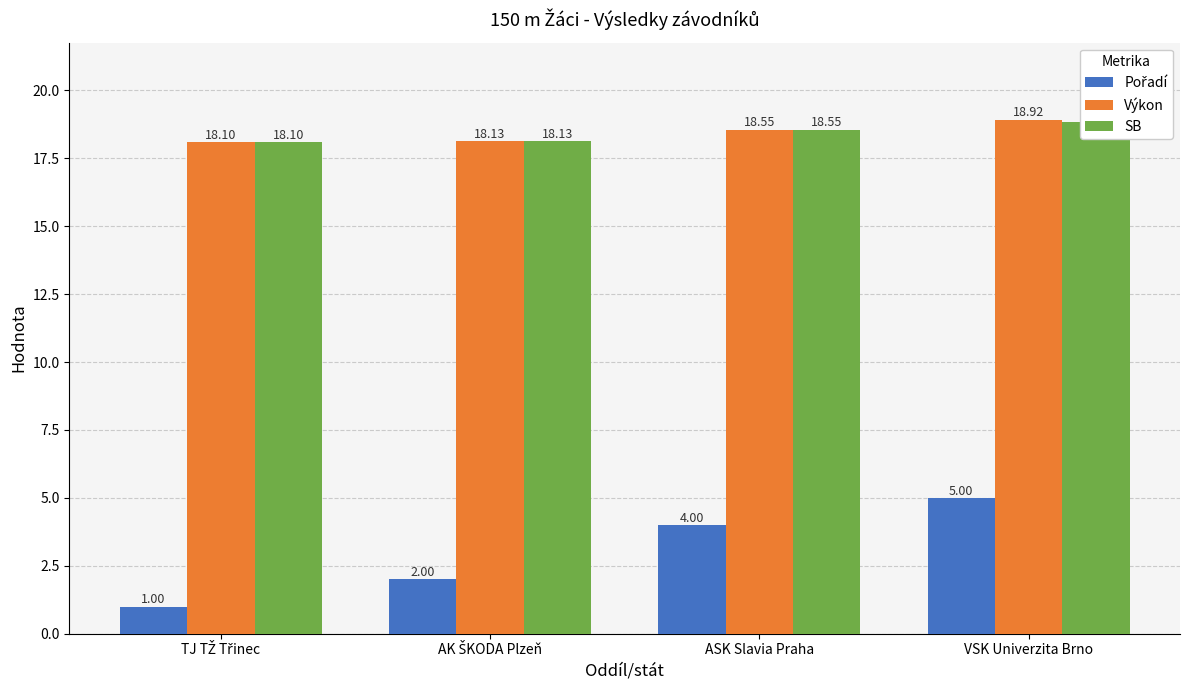

What is the sum of the Výkon values at TJ TŽ Třinec and ASK Slavia Praha?

36.7